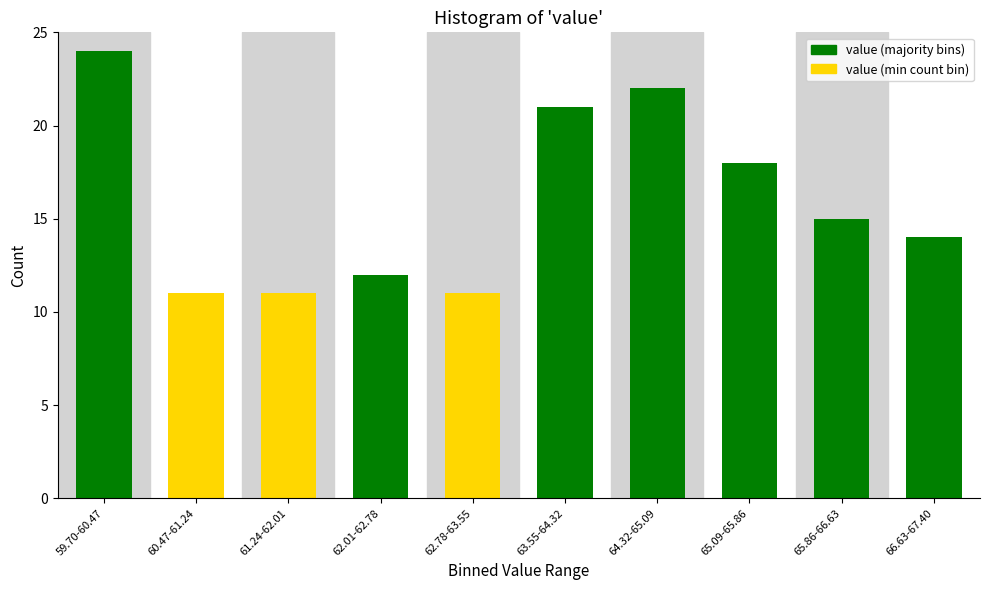

Reading right to left, transcribe all the data shown in this chart.

14	15	18	22	21	11	12	11	11	24